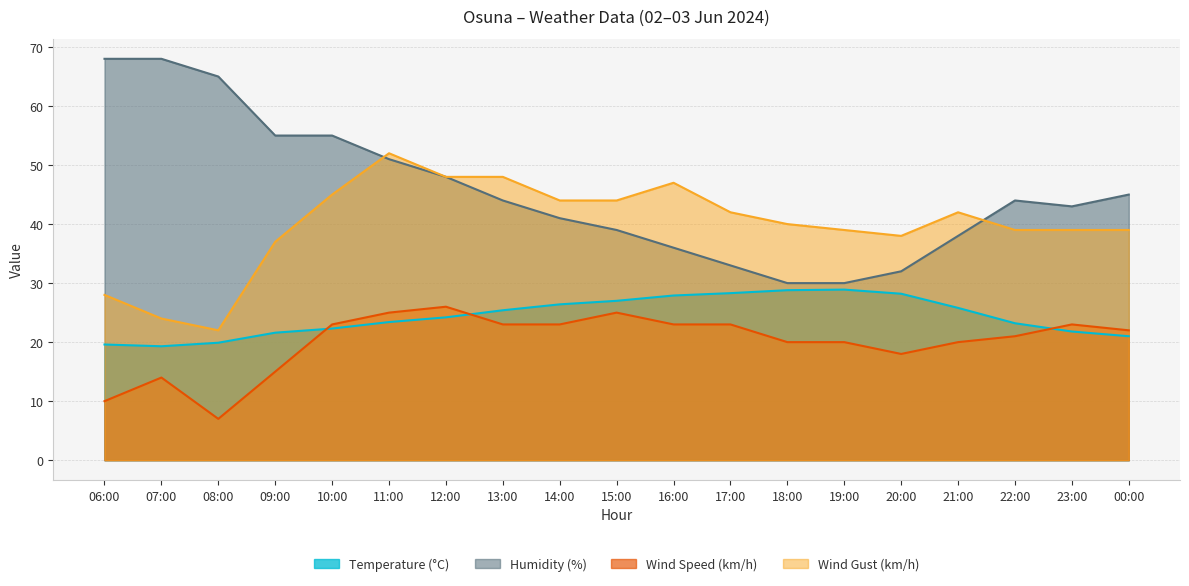

Reading left to right, what are all the values shown in this chart?

Temperature (°C): 19.6	19.3	19.9	21.6	22.3	23.4	24.2	25.4	26.4	27.0	27.9	28.3	28.8	28.9	28.2	25.8	23.2	21.8	21.0
Humidity (%): 68.0	68.0	65.0	55.0	55.0	51.0	48.0	44.0	41.0	39.0	36.0	33.0	30.0	30.0	32.0	38.0	44.0	43.0	45.0
Wind Speed (km/h): 10.0	14.0	7.0	15.0	23.0	25.0	26.0	23.0	23.0	25.0	23.0	23.0	20.0	20.0	18.0	20.0	21.0	23.0	22.0
Wind Gust (km/h): 28.0	24.0	22.0	37.0	45.0	52.0	48.0	48.0	44.0	44.0	47.0	42.0	40.0	39.0	38.0	42.0	39.0	39.0	39.0